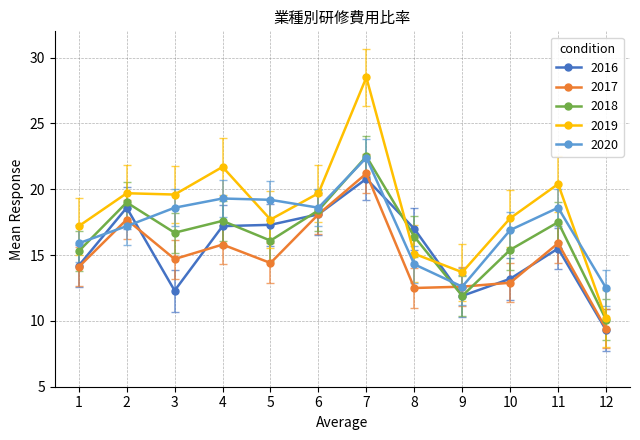

What is the highest value of the 2016 series?

20.8